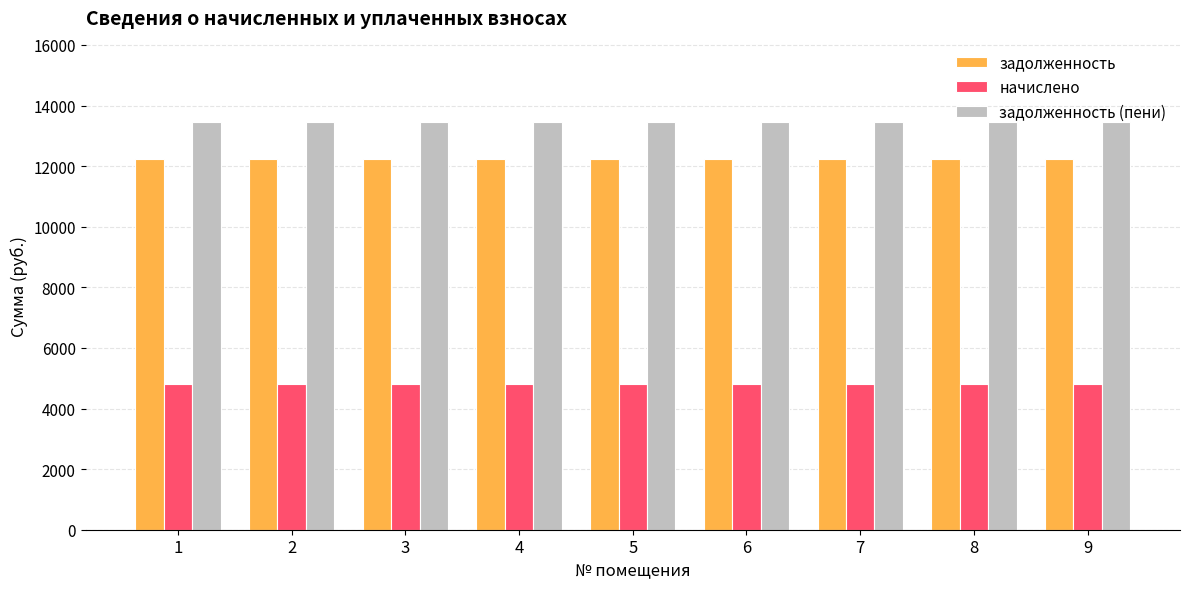

The задолженность series shows 12250.5 at 5. True or false?

True